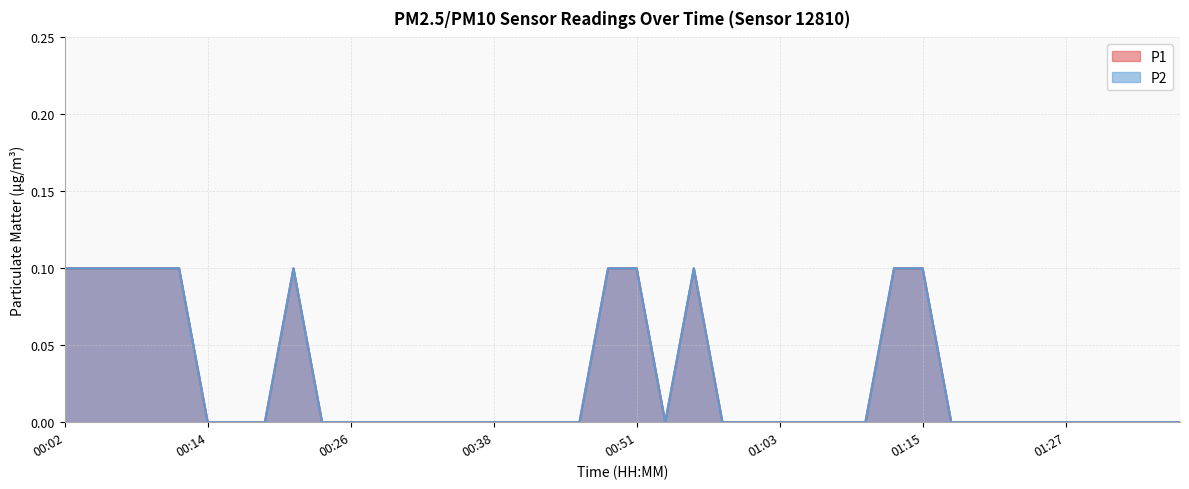

The P2 series shows 0.1 at 00:48. True or false?

False